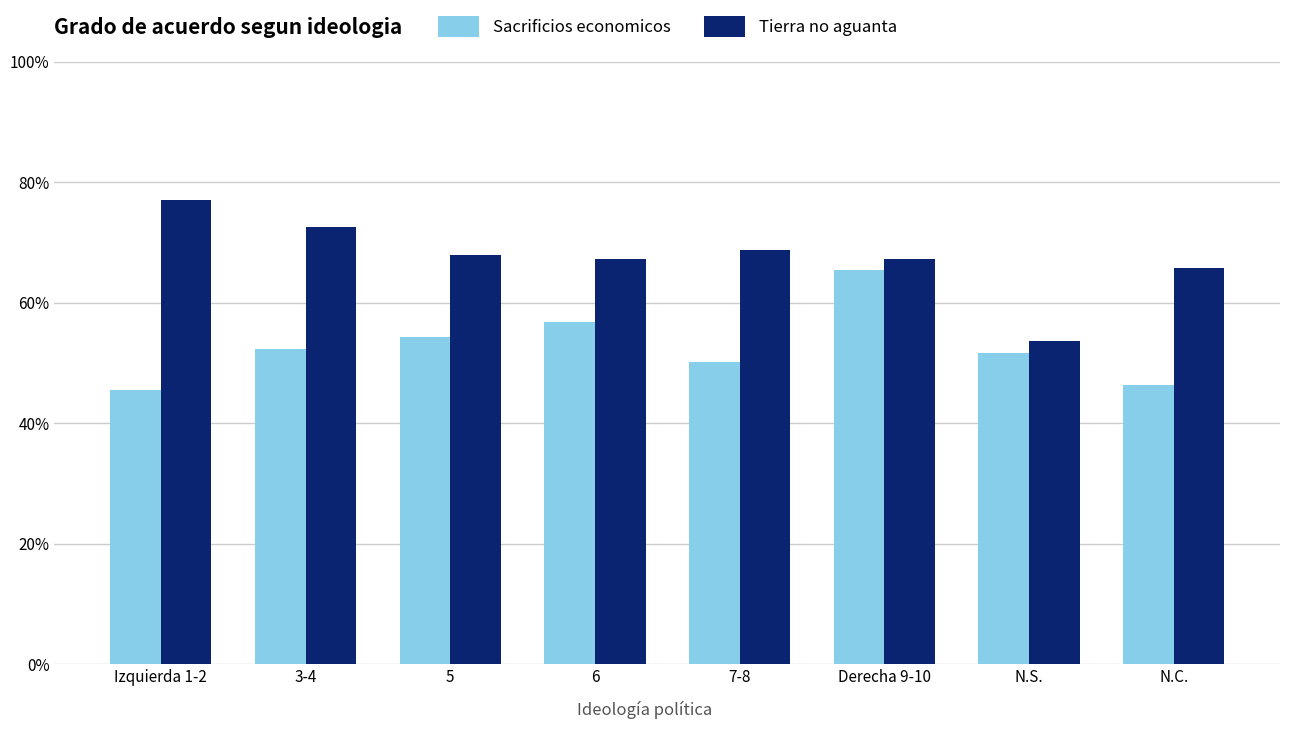

Does the chart contain stacked bars?

No